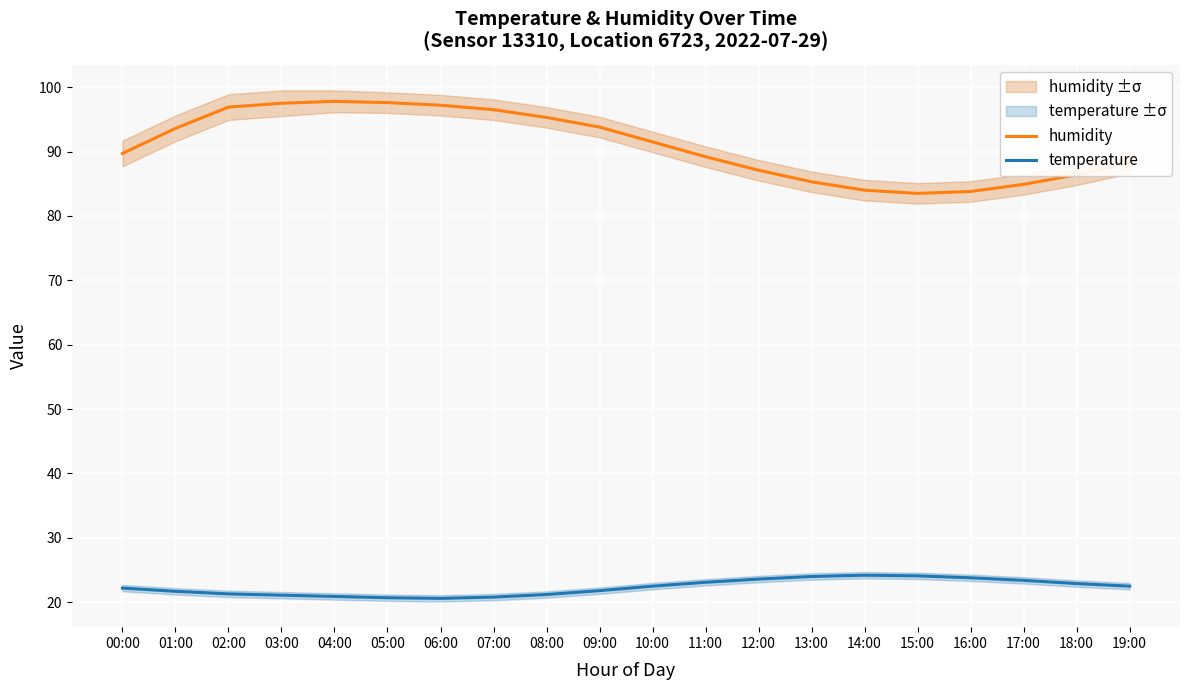

What is the spread (max minus min) of values at 12:00?

63.5